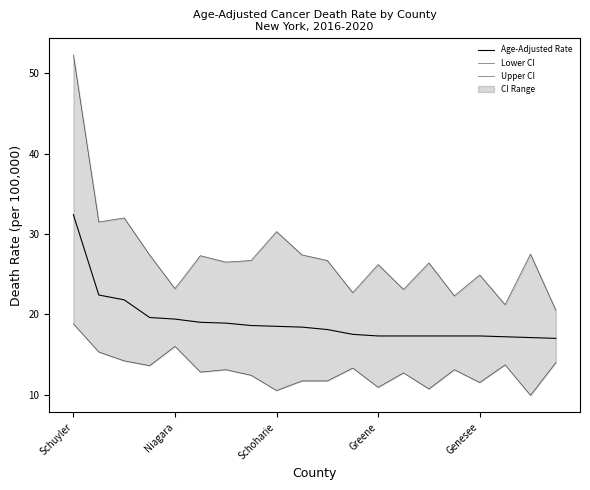

Between 8 and 14, which series saw the biggest shift?

Upper CI